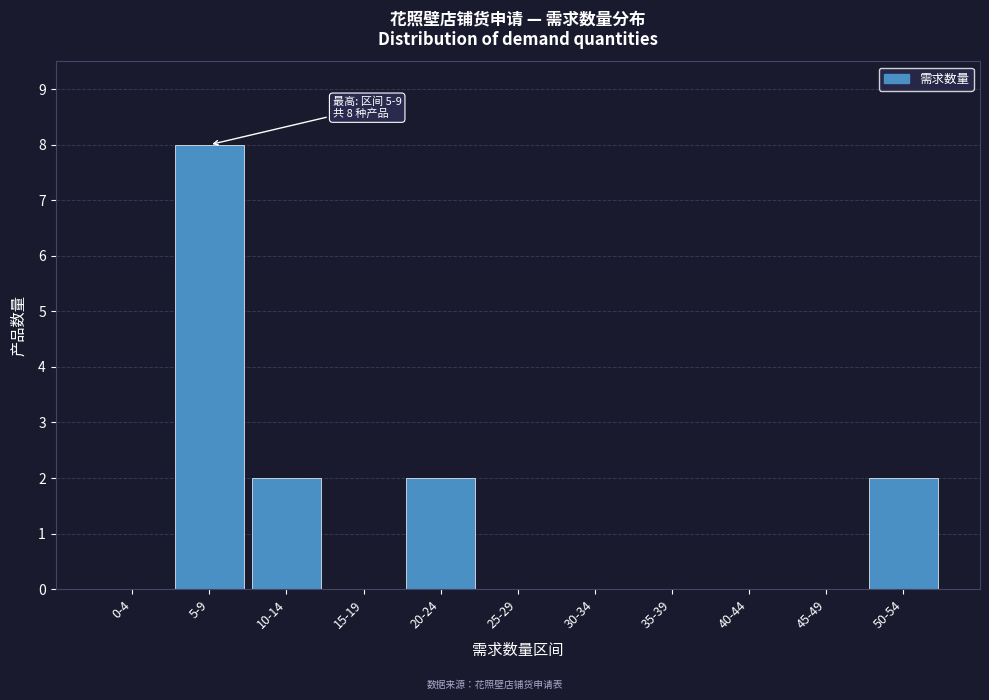

Reading right to left, list all the values displayed in this chart.

50-54=2	45-49=0	40-44=0	35-39=0	30-34=0	25-29=0	20-24=2	15-19=0	10-14=2	5-9=8	0-4=0